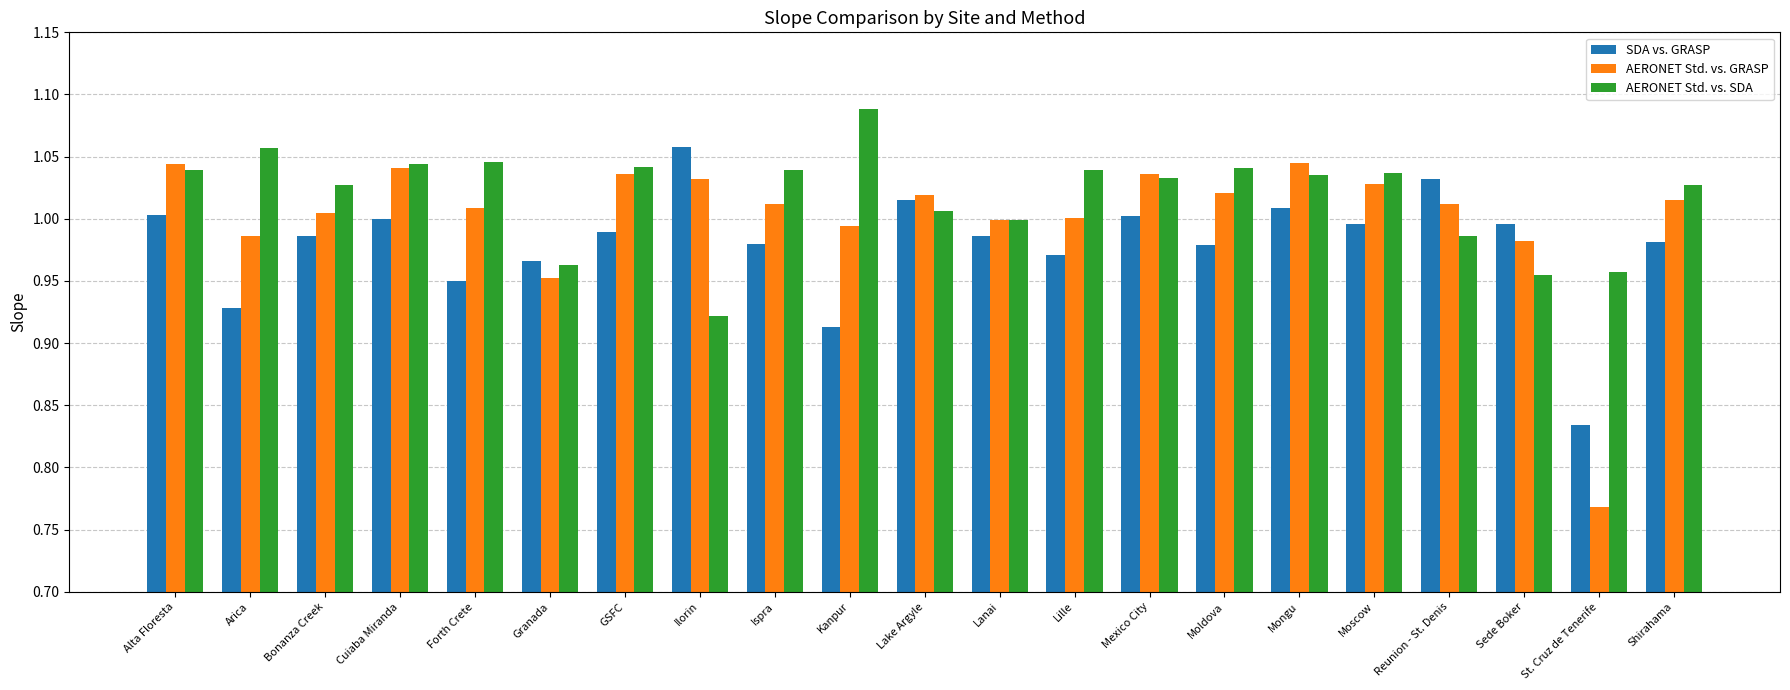

Which category has the highest value in the AERONET Std. vs. SDA series?

Kanpur